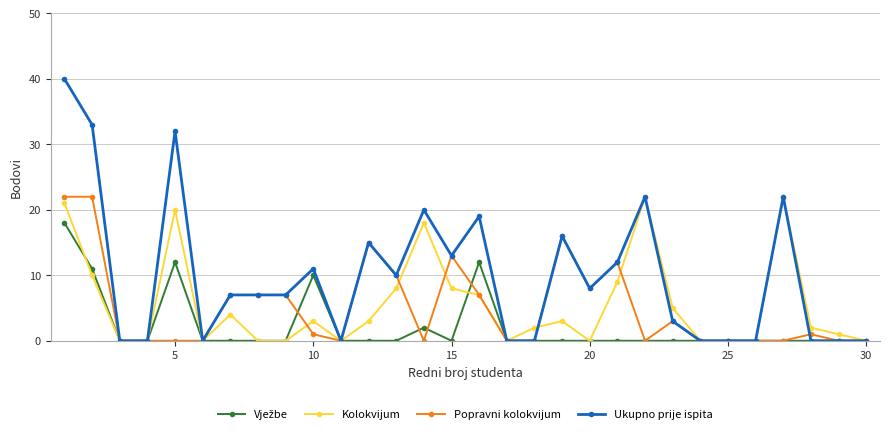

What is the maximum value shown in the chart?

40